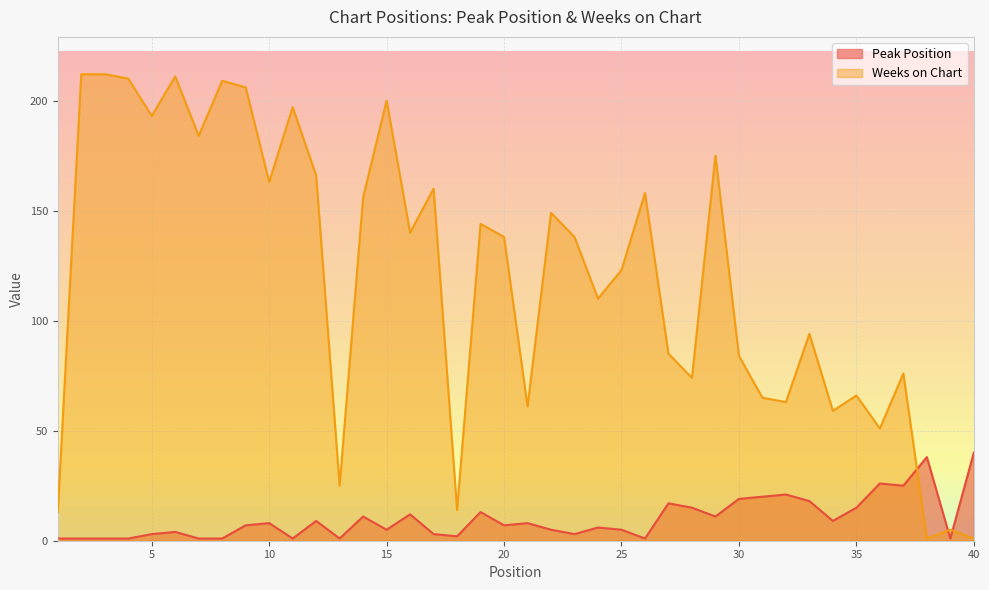

Which has a higher value, 23 or 20?

20